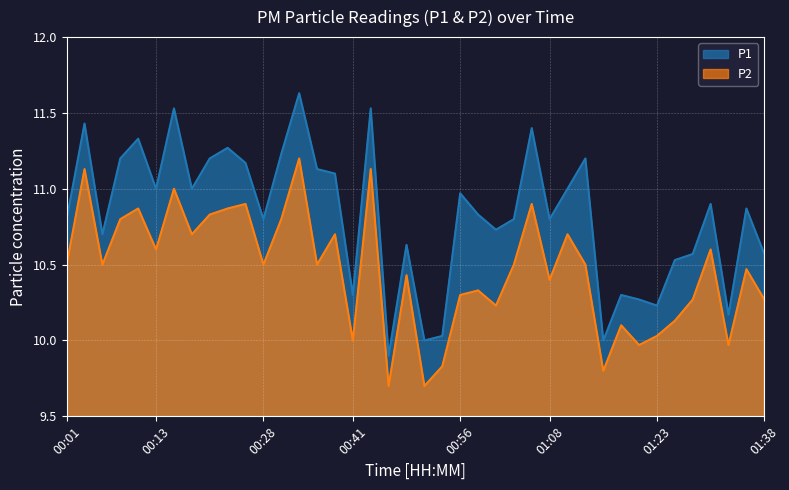

How many lines are shown in the chart?

2